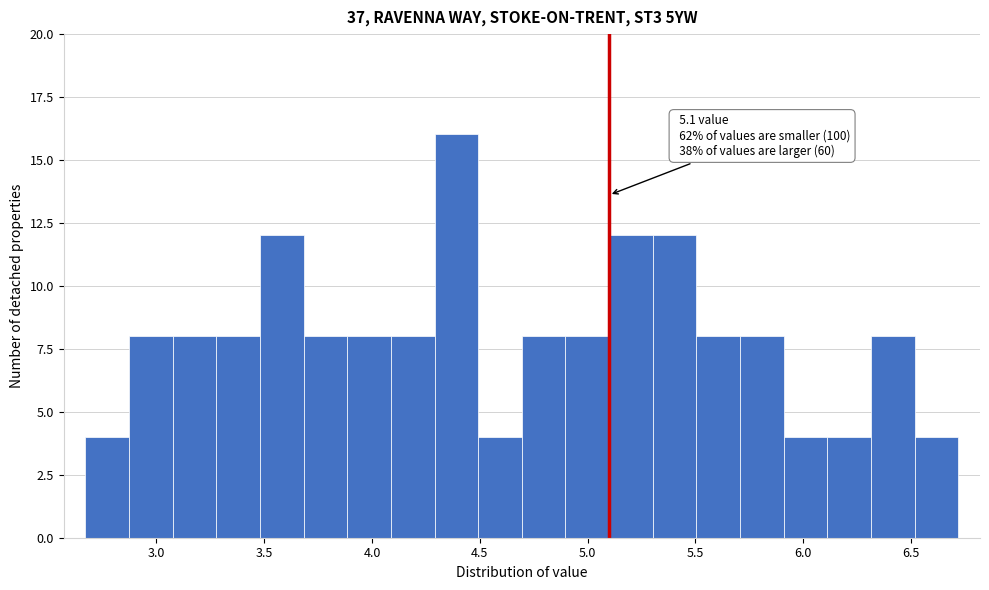

Over which range of the x-axis is the bar tallest?

4.30 to 4.50